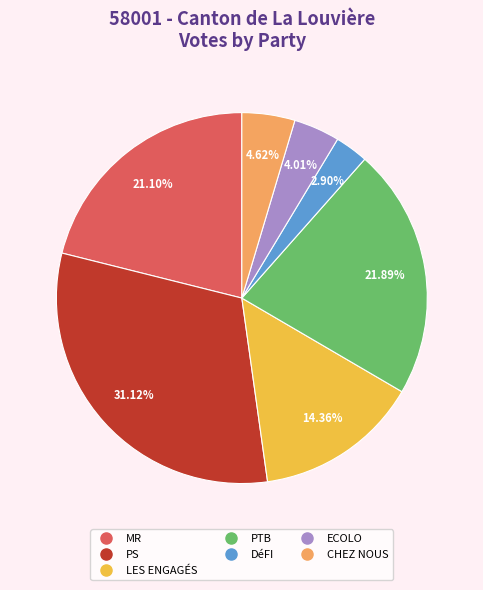

What percentage is NOT represented by MR?

78.9%